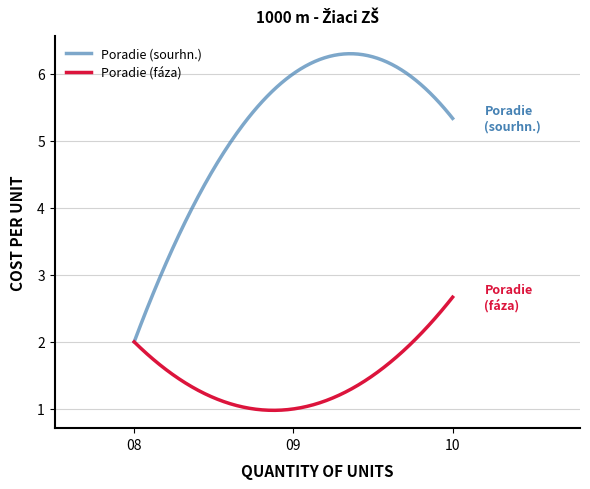

Rank the series by their average value, from highest to lowest.

Poradie (sourhn.), Poradie (fáza)